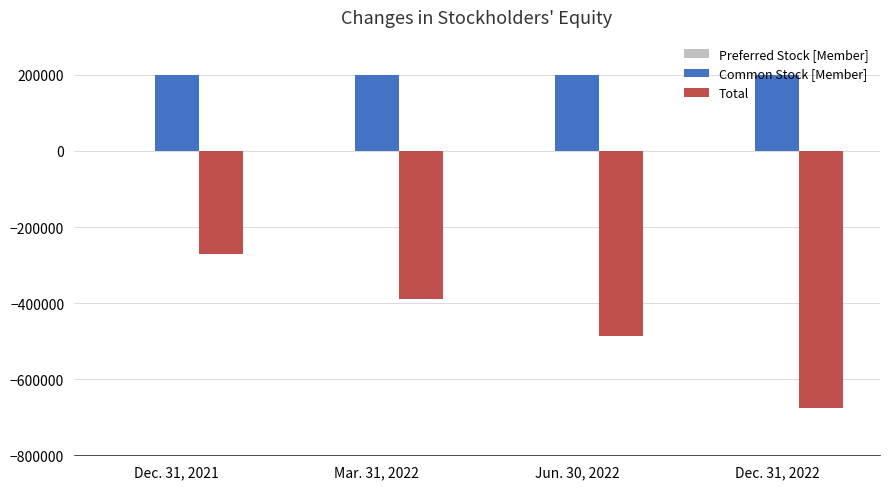

Are the bars grouped side by side (vs. stacked)?

Yes